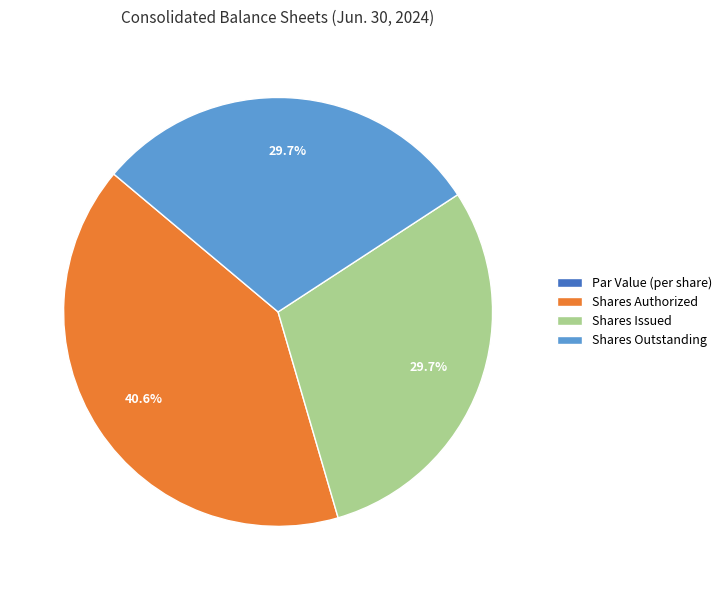

To the nearest percent, what portion does Shares Authorized represent?

41%